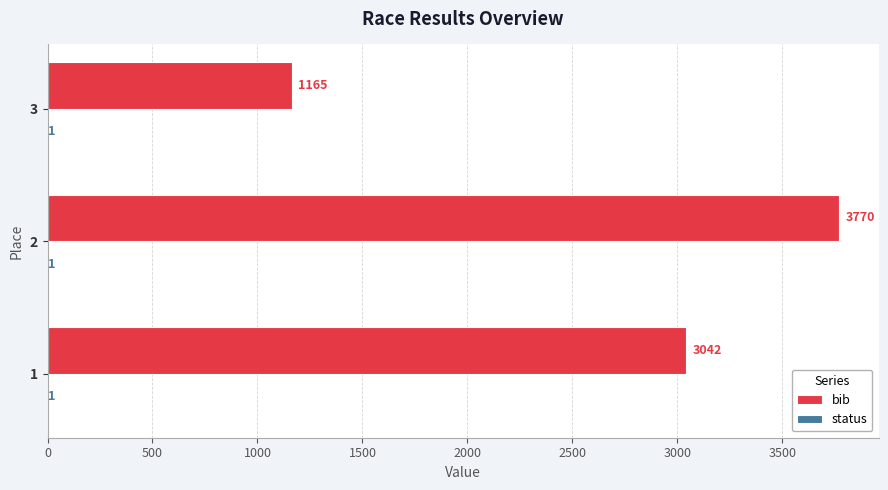

The value of bib at 2 is 3770. True or false?

True